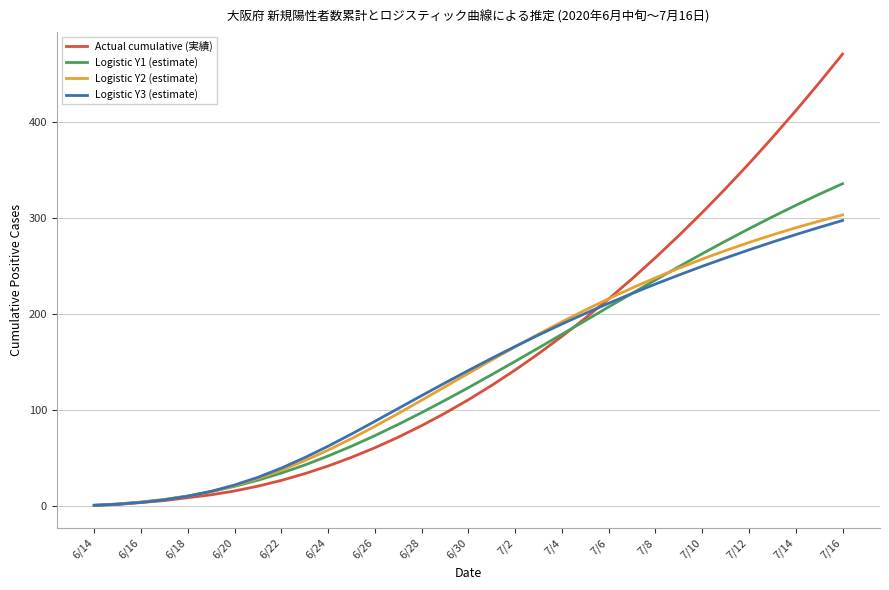

What is the highest value of the Logistic Y3 (estimate) series?

297.7